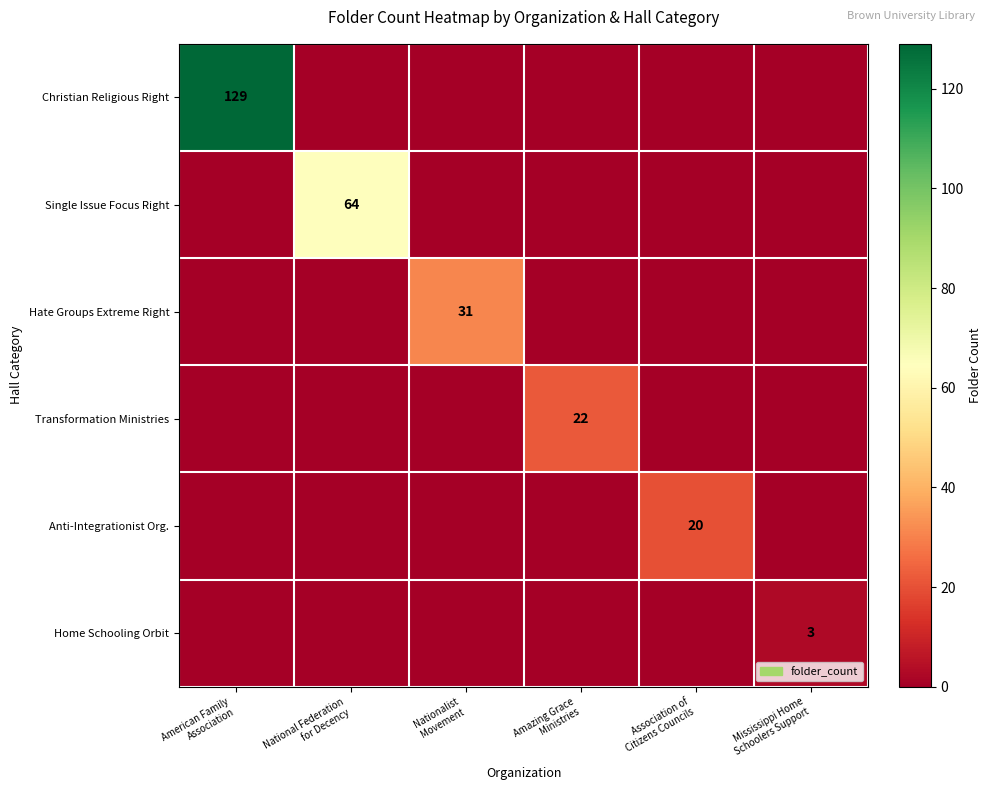

How many categories are shown in the chart?

6